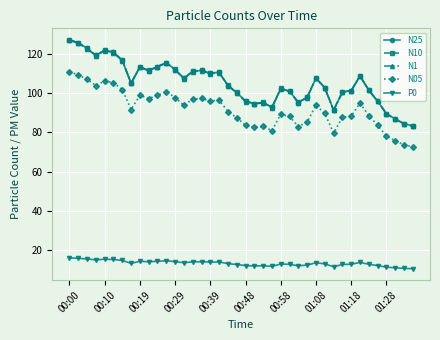

In N25, how many points are higher than both neighbors (excluding endpoints)?

9